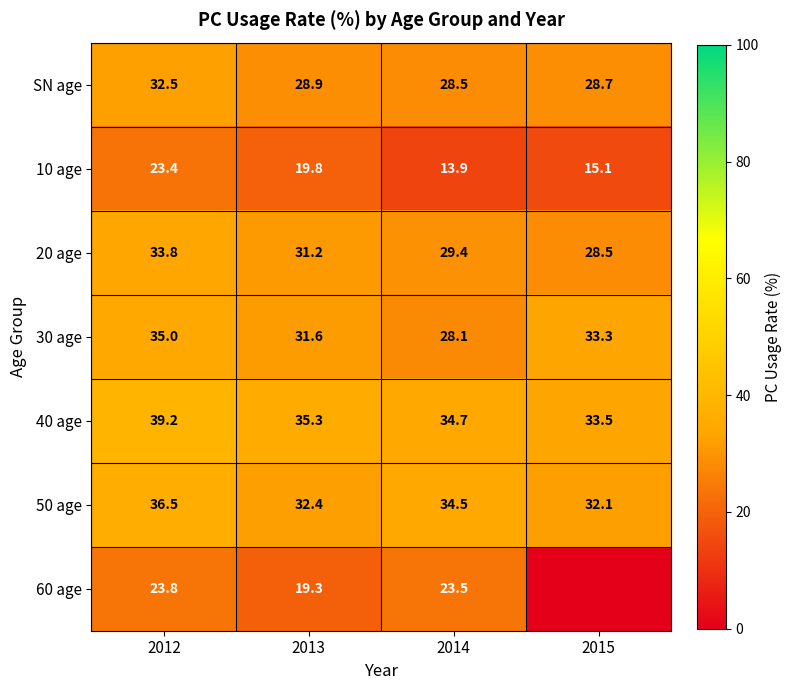

Is it true that 50 age equals 34.5 at 2014?

True